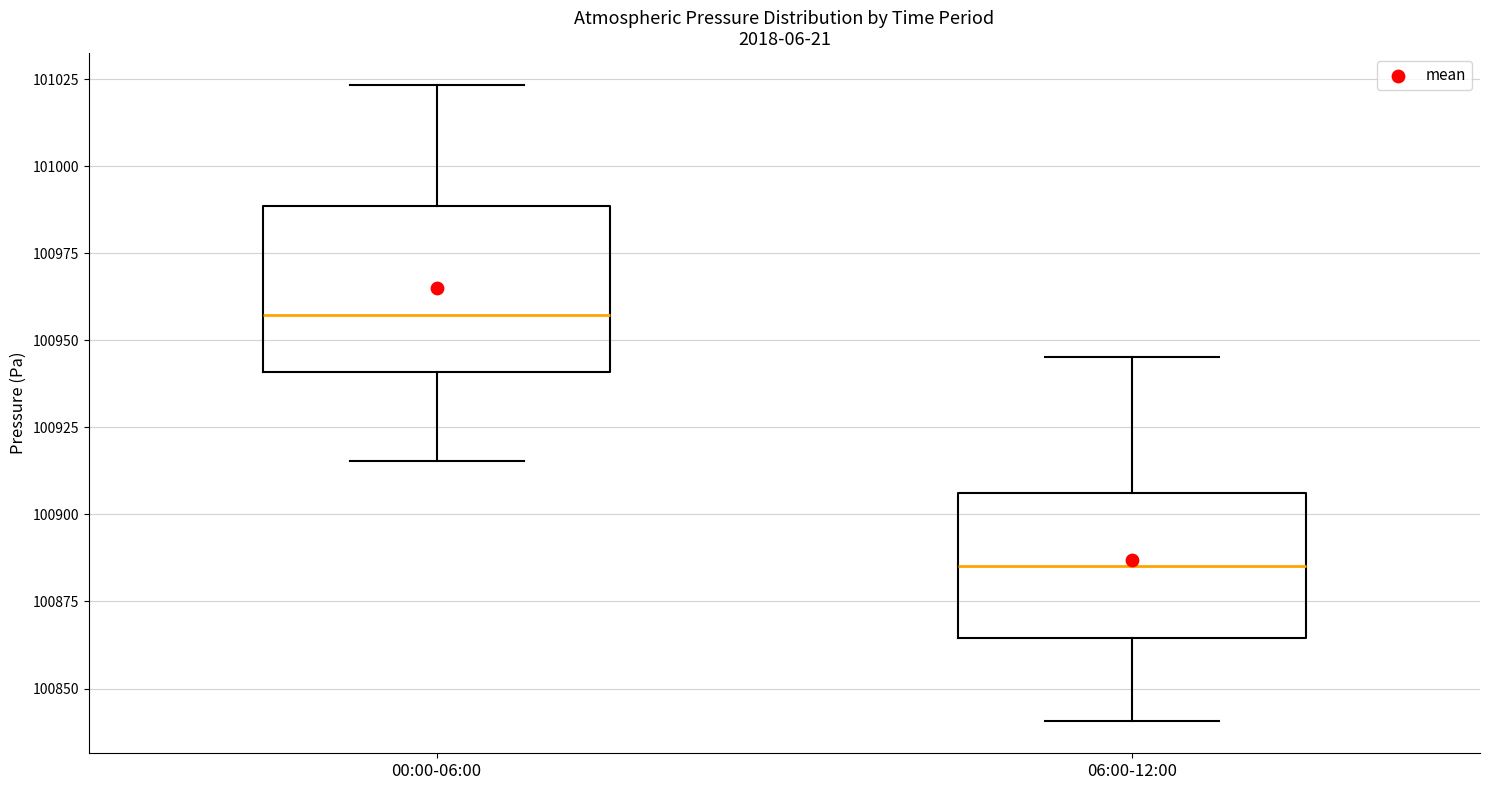

Where is the lower edge of the box for 06:00-12:00 on the y-axis? The values are not printed on the chart, so give them approximately, as read against the axis.

100865